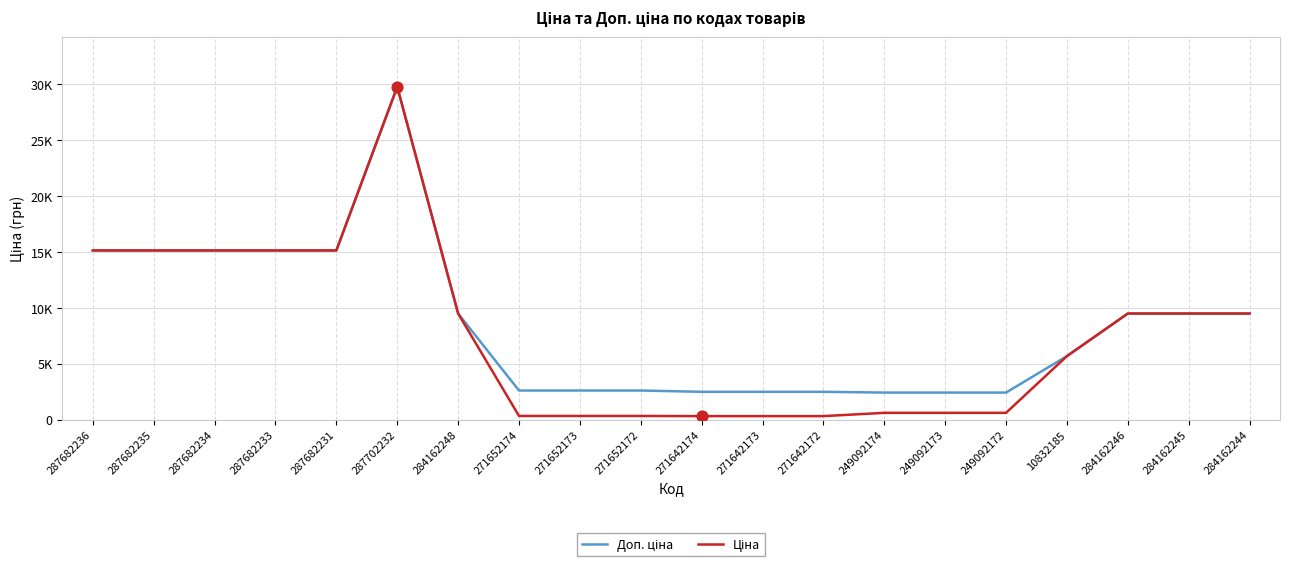

Is this an area chart (filled region under the line)?

No